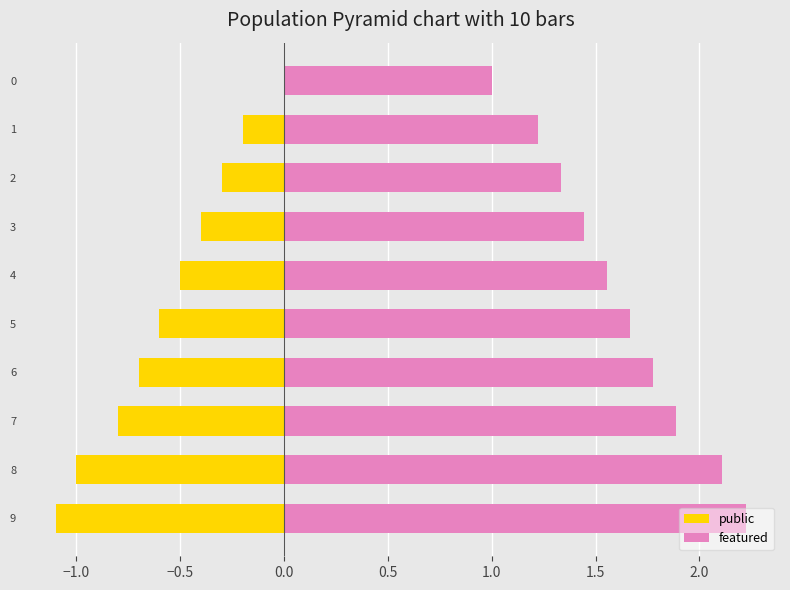

Is it true that public equals -0.3 at 1?

False